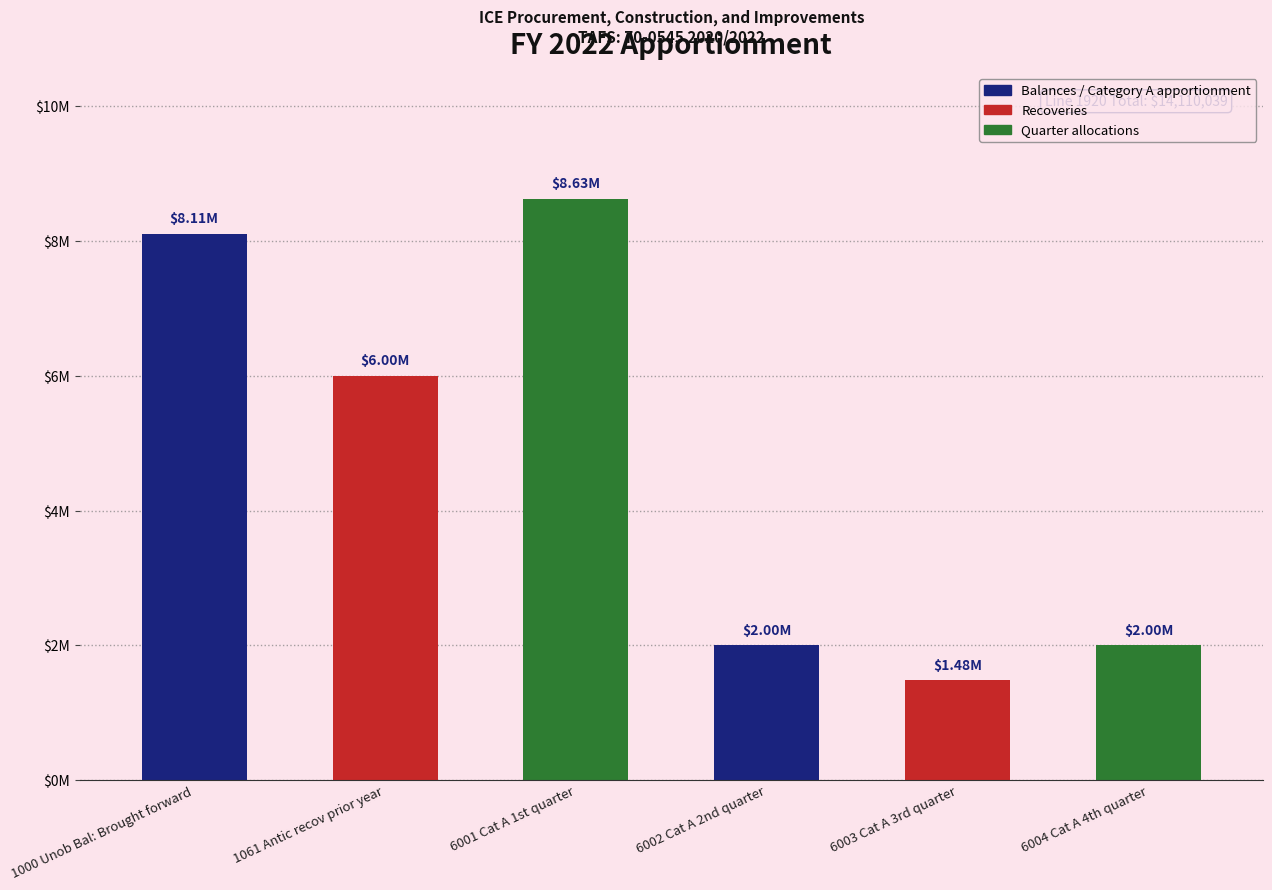

Does the chart contain any negative values?

No